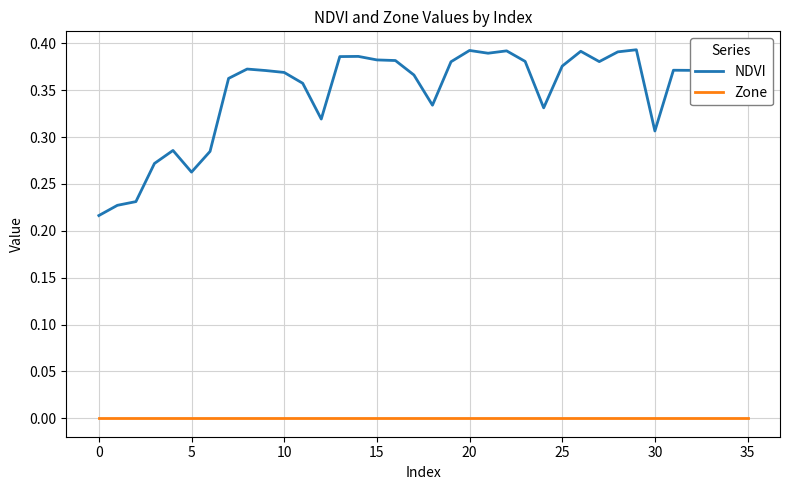

True or false: NDVI and Zone cross at least once.

False